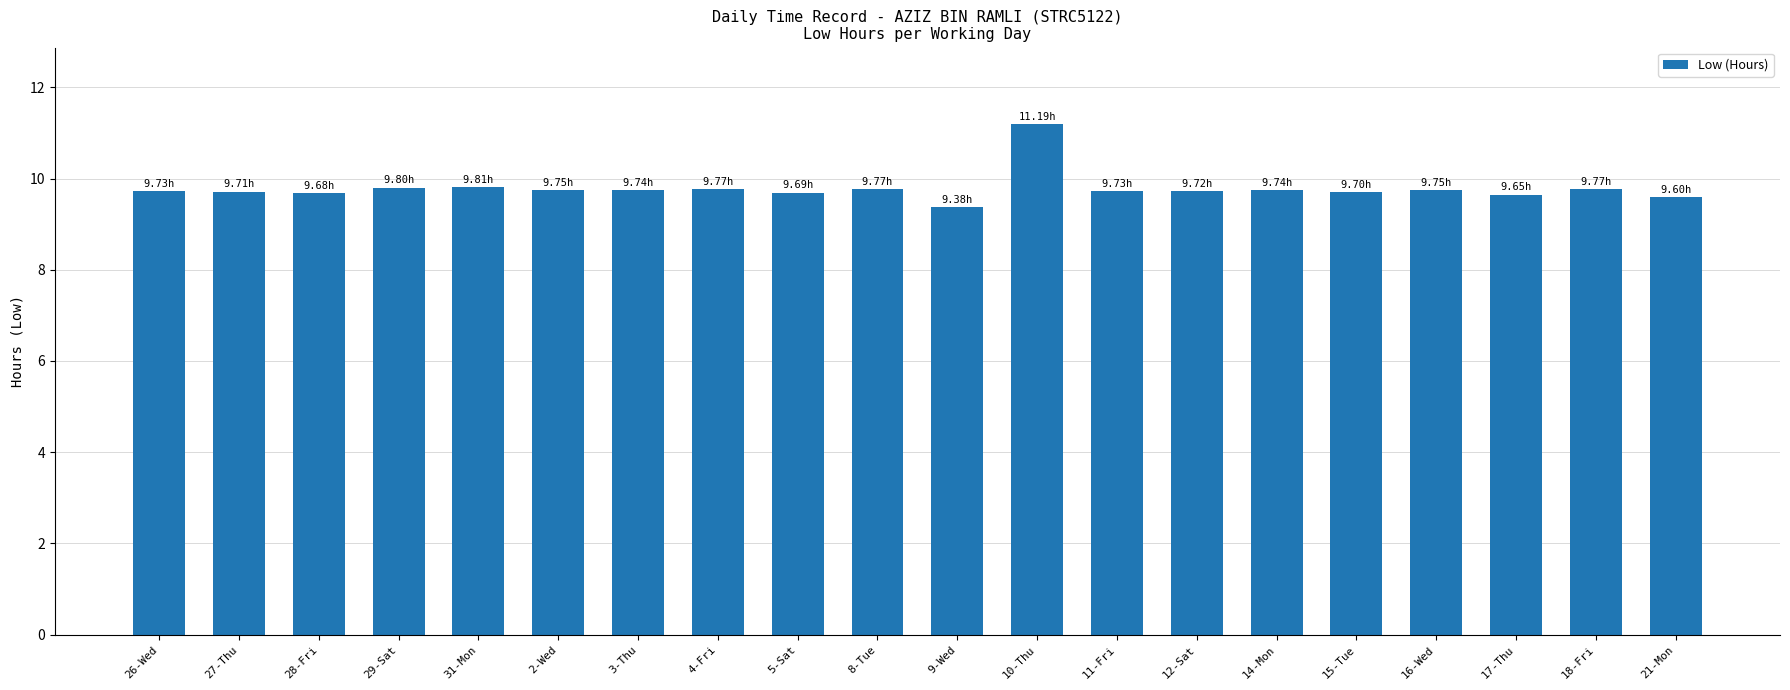

Approximately how many times larger is the value at 4-Fri compared to 17-Thu?

1.0